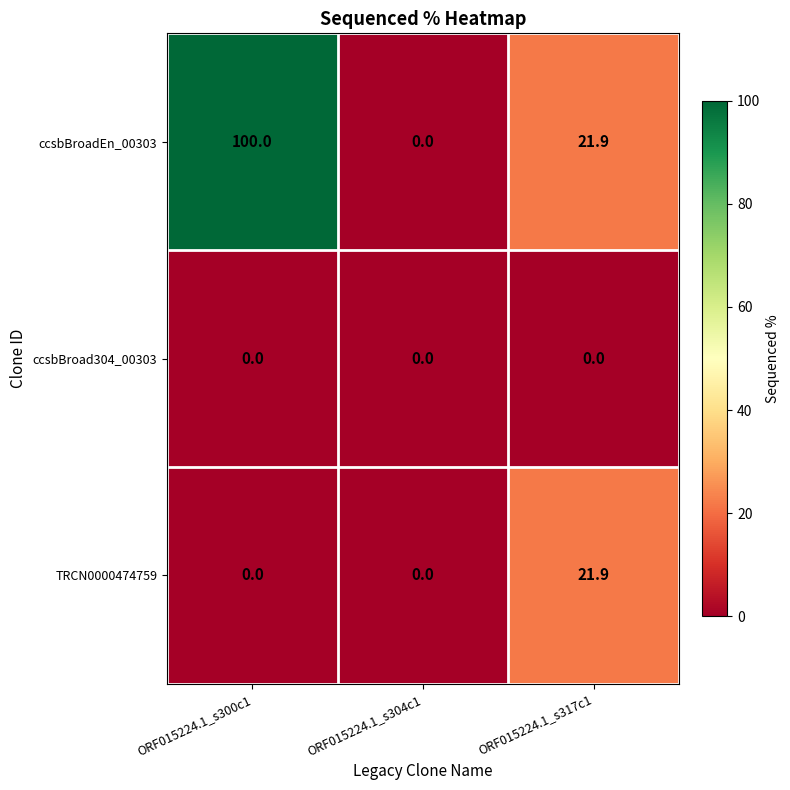

Which series has the largest total across all categories?

ccsbBroadEn_00303